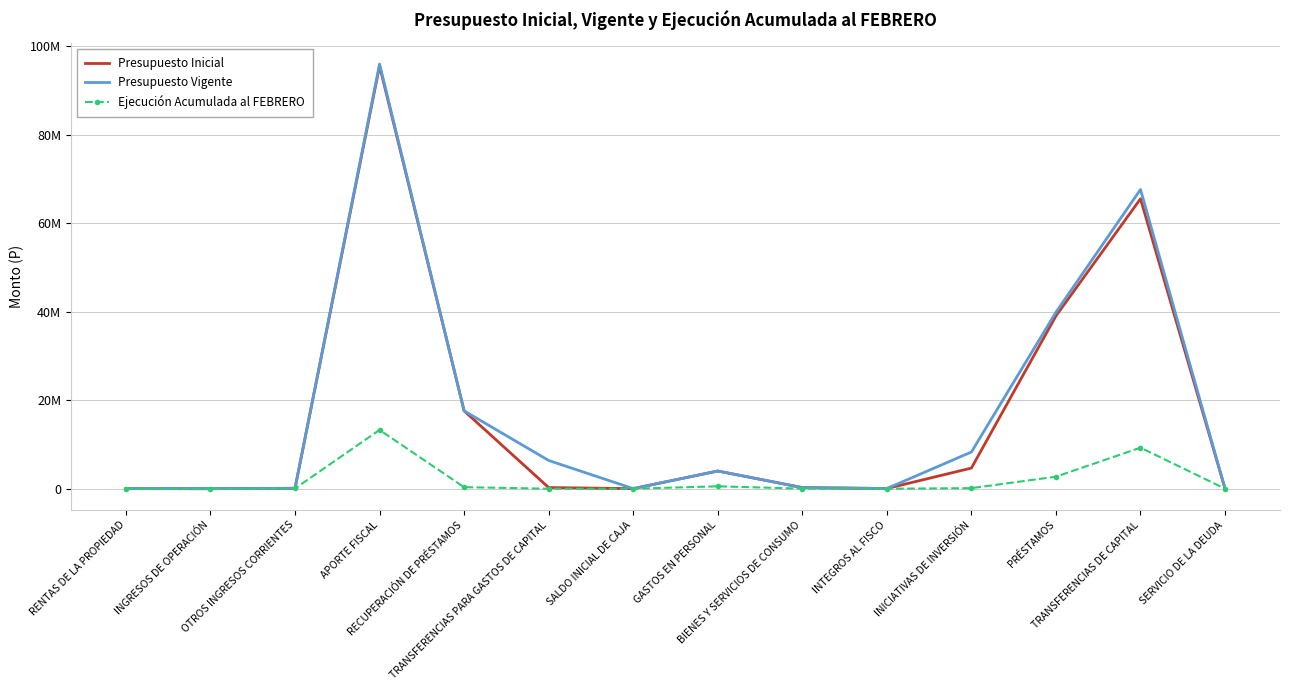

At which category does Presupuesto Vigente reach its first local peak?

APORTE FISCAL